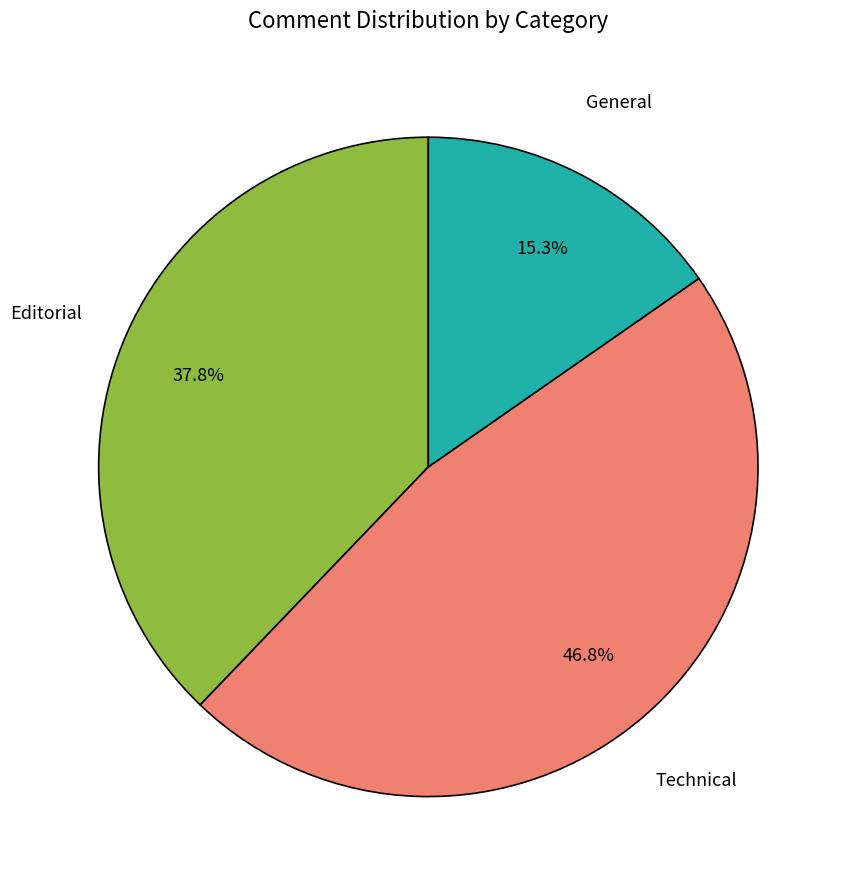

Does any single category account for the majority?

No